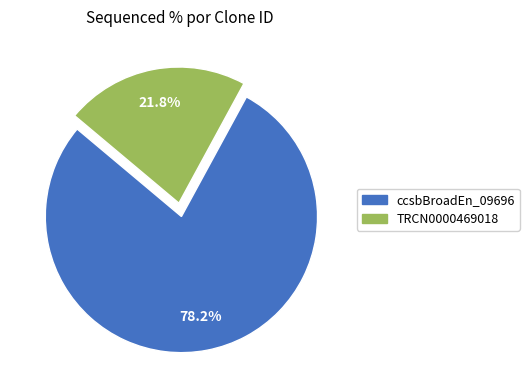

Is it true that TRCN0000469018 is 22% of the pie?

True